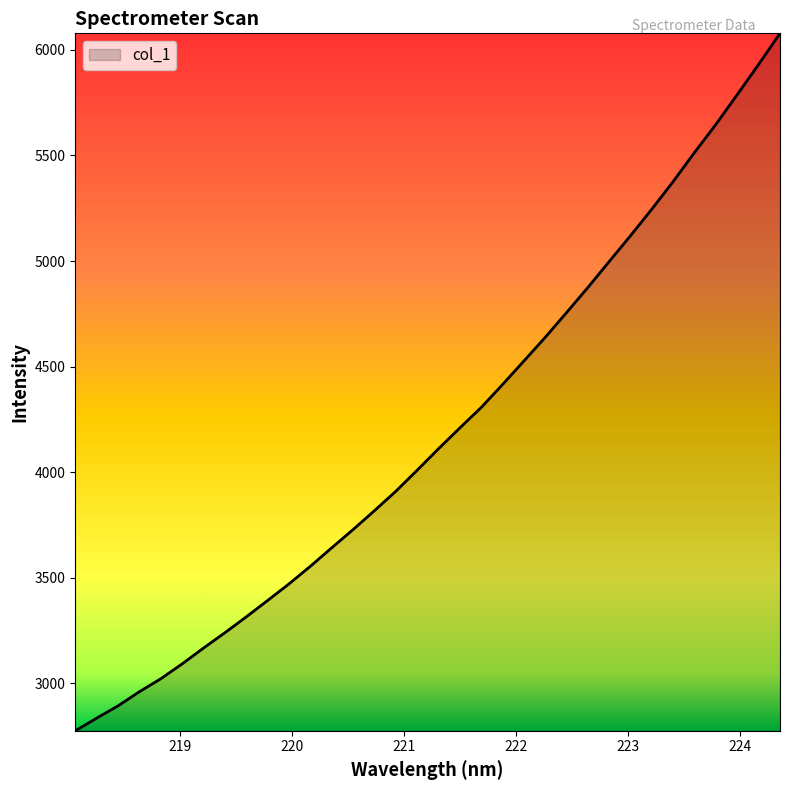

What is the greatest value displayed?

6078.2